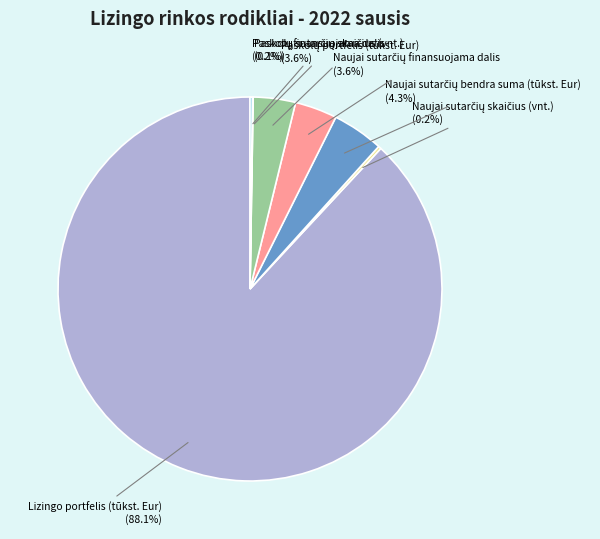

Is there a majority slice in this chart?

Yes